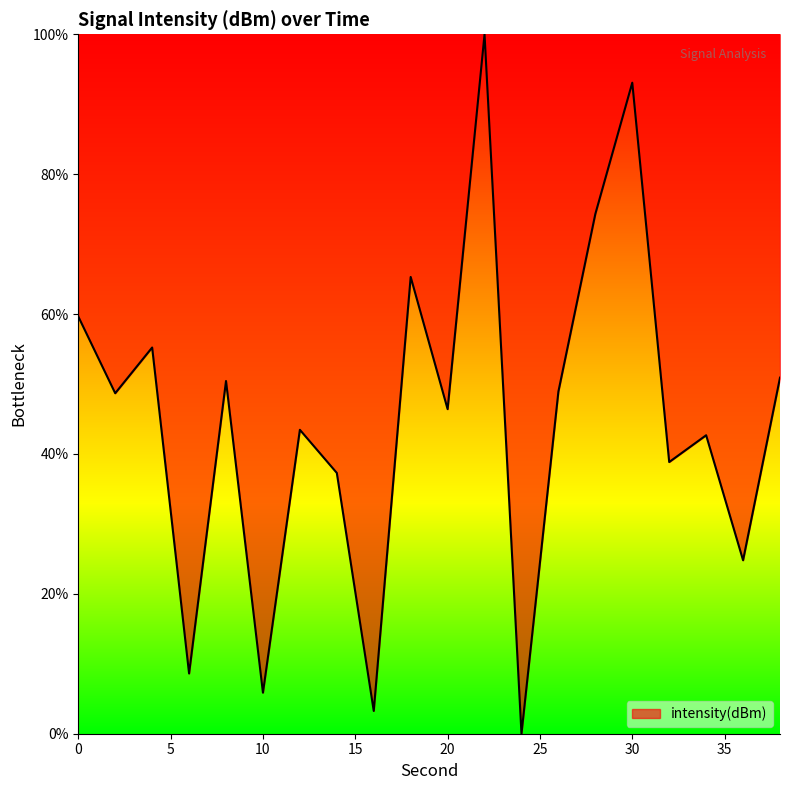

What is the greatest value displayed?

100.0